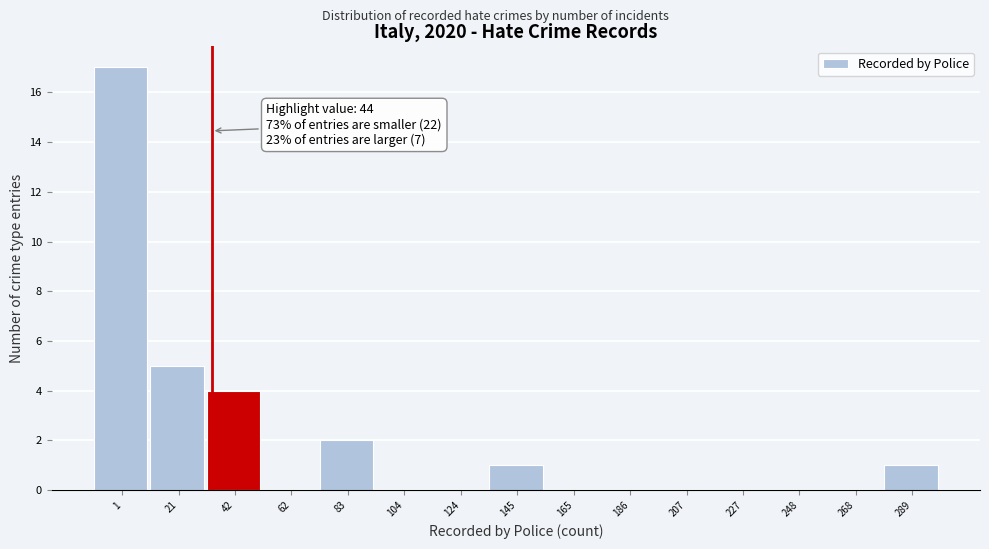

Reading right to left, transcribe all the data shown in this chart.

289=1	268=0	248=0	227=0	207=0	186=0	165=0	145=1	124=0	104=0	83=2	62=0	42=4	21=5	1=17